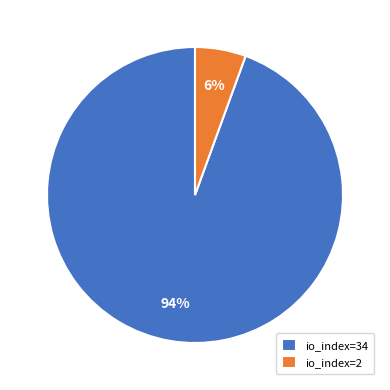

To the nearest percent, what is the average slice percentage?

50%